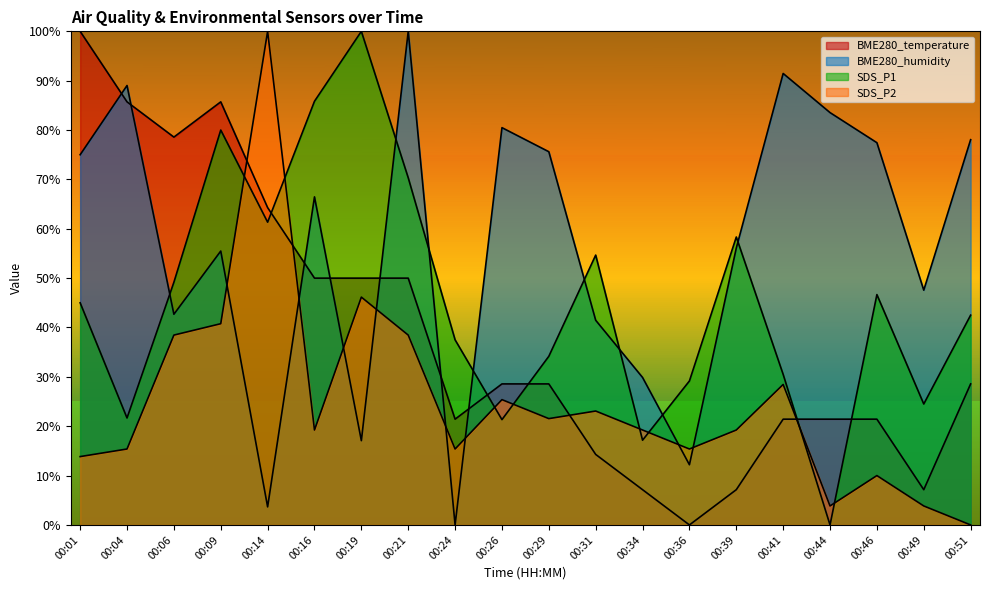

Rank the categories by SDS_P1 value from lowest to highest.

00:44, 00:34, 00:26, 00:04, 00:49, 00:36, 00:41, 00:29, 00:24, 00:51, 00:01, 00:46, 00:06, 00:31, 00:39, 00:14, 00:21, 00:09, 00:16, 00:19